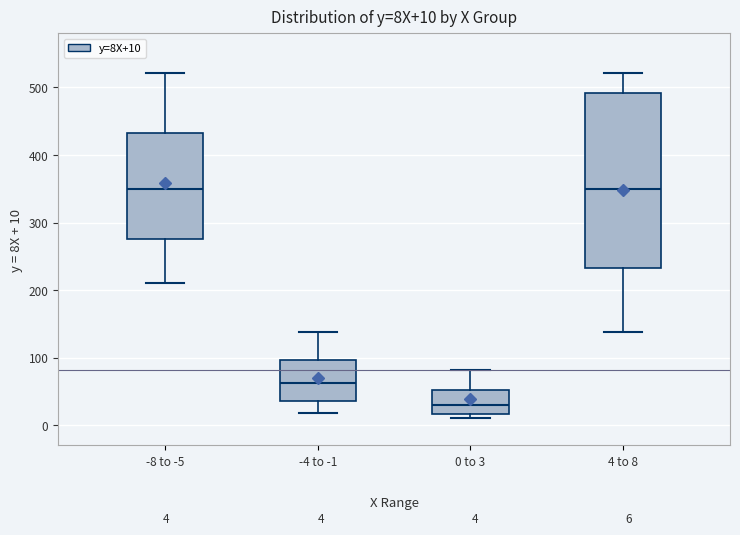

Which box's median line is the lowest?

0 to 3